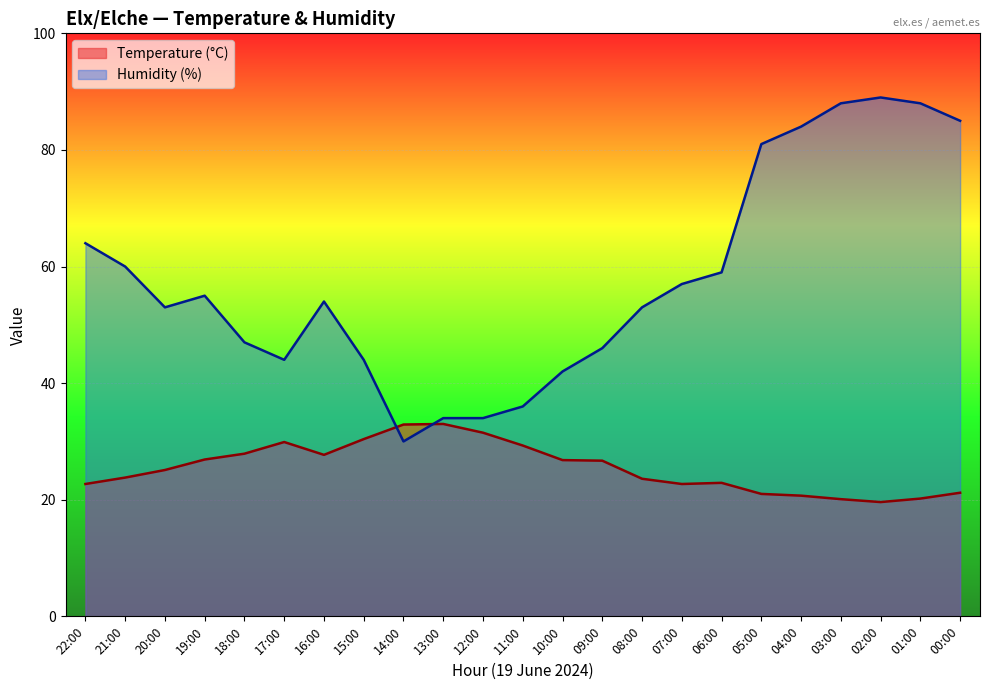

Is the value of Humidity (%) at 01:00 greater than the value of Temperature (°C) at 22:00?

Yes